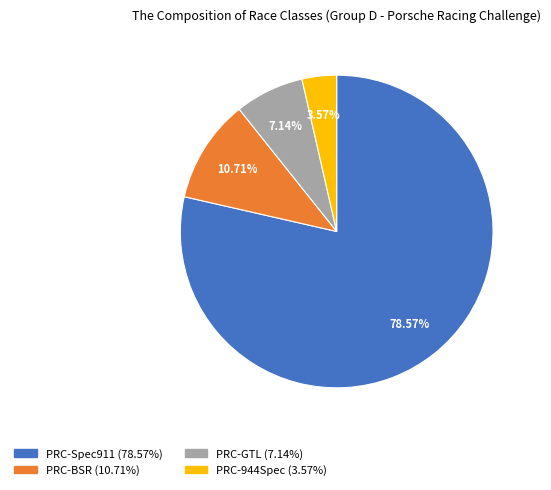

What is the ratio of the value at PRC-Spec911 to the value at PRC-BSR?

7.3